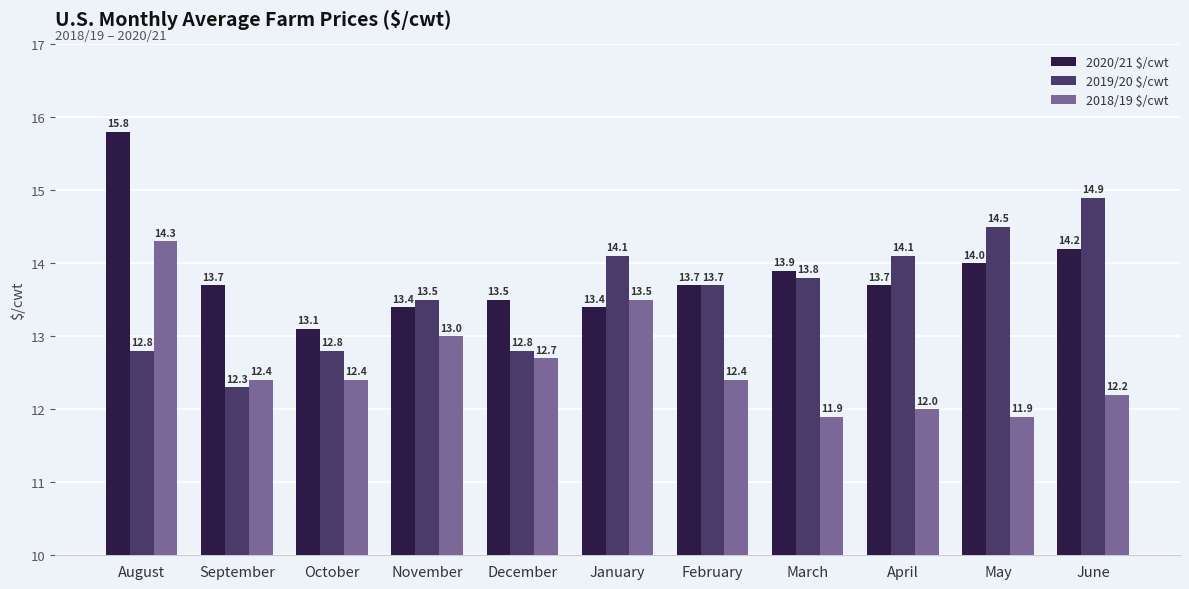

Reading right to left, list all the values displayed in this chart.

2020/21 $/cwt: June=14.2	May=14.0	April=13.7	March=13.9	February=13.7	January=13.4	December=13.5	November=13.4	October=13.1	September=13.7	August=15.8
2019/20 $/cwt: June=14.9	May=14.5	April=14.1	March=13.8	February=13.7	January=14.1	December=12.8	November=13.5	October=12.8	September=12.3	August=12.8
2018/19 $/cwt: June=12.2	May=11.9	April=12.0	March=11.9	February=12.4	January=13.5	December=12.7	November=13.0	October=12.4	September=12.4	August=14.3